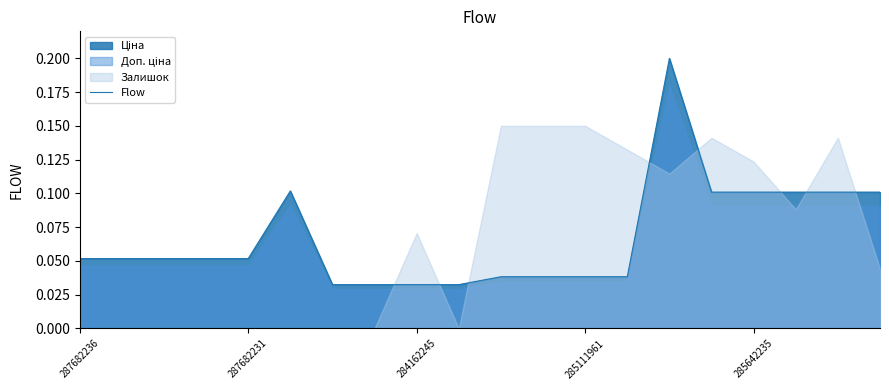

Reading right to left, what are all the values shown in this chart?

0.1	0.1	0.1	0.1	0.1	0.2	0.0	0.0	0.0	0.0	0.0	0.0	0.0	0.0	0.1	0.1	0.1	0.1	0.1	0.1